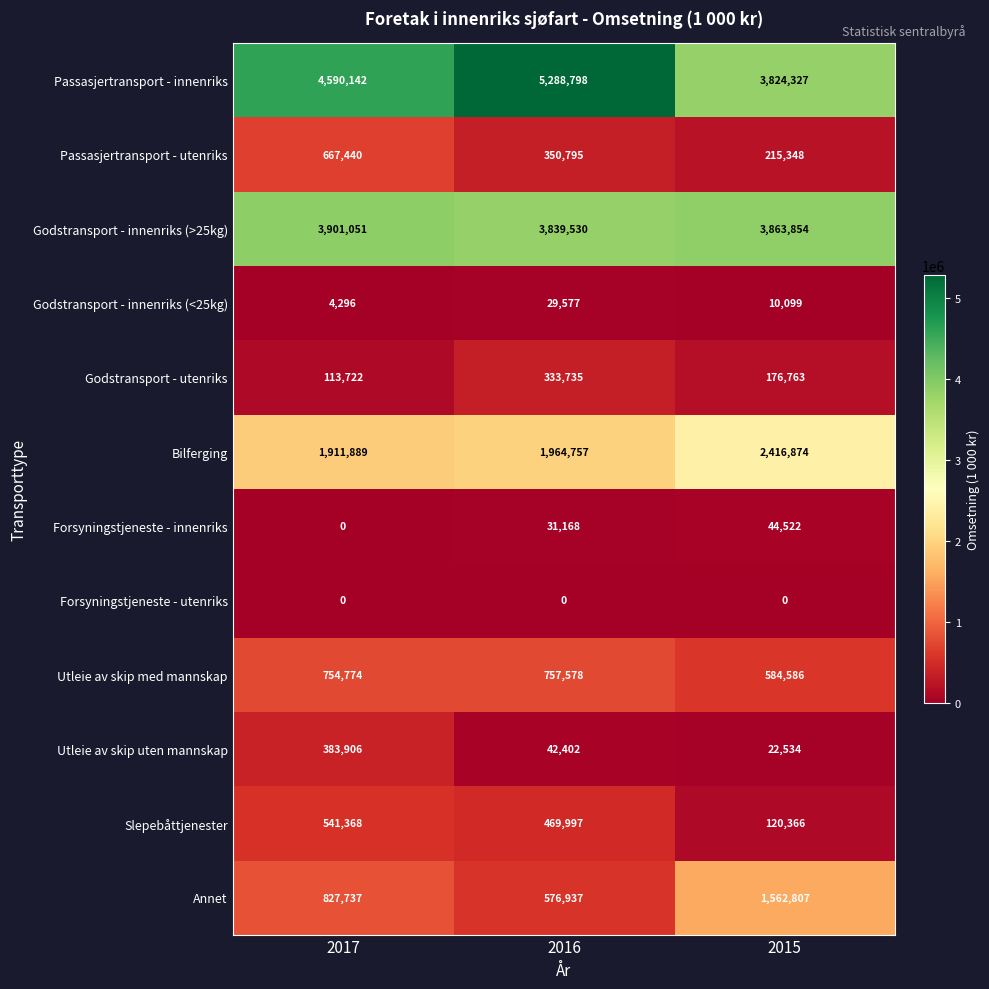

At 2016, list the series in order from smallest to largest.

Forsyningstjeneste - utenriks, Godstransport - innenriks (<25kg), Forsyningstjeneste - innenriks, Utleie av skip uten mannskap, Godstransport - utenriks, Passasjertransport - utenriks, Slepebåttjenester, Annet, Utleie av skip med mannskap, Bilferging, Godstransport - innenriks (>25kg), Passasjertransport - innenriks